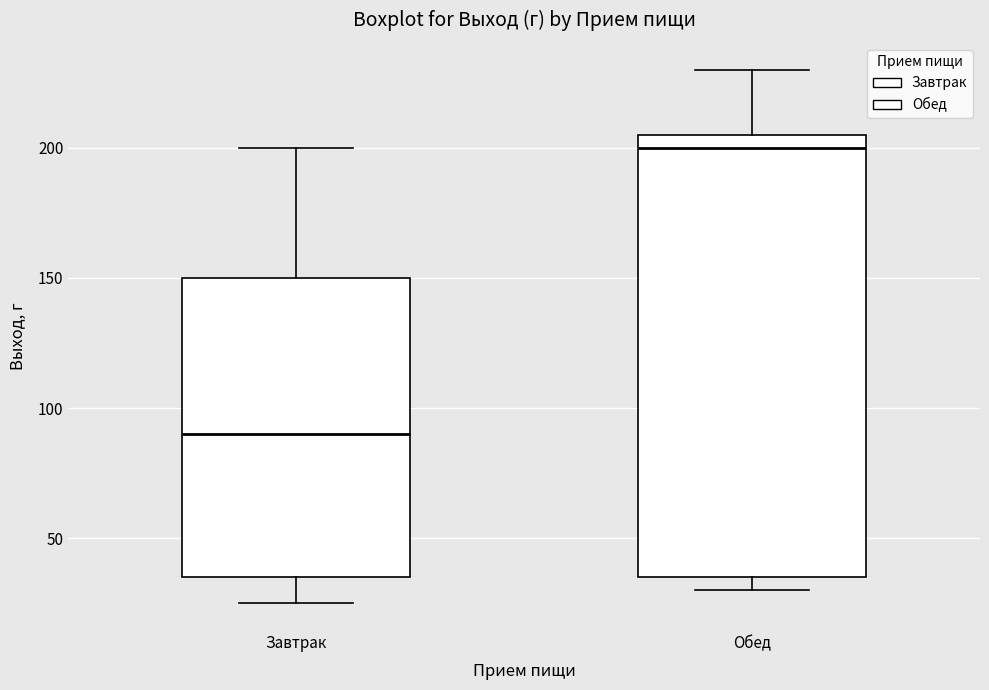

Where is the lower edge of the box for Завтрак on the y-axis? The values are not printed on the chart, so give them approximately, as read against the axis.

35